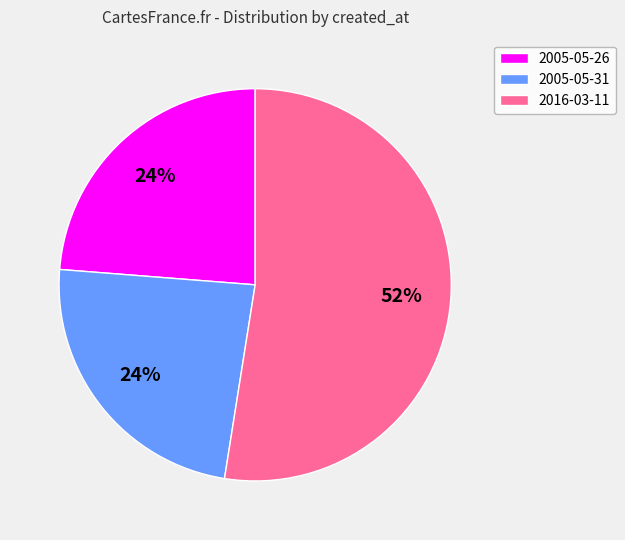

To the nearest percent, what is the combined percentage of 2005-05-26 and 2005-05-31?

48%